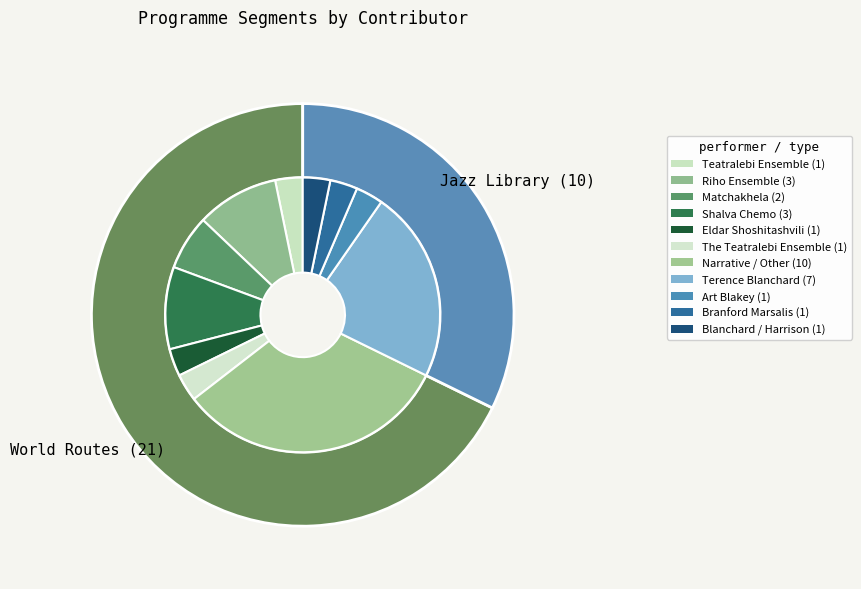

To the nearest percent, what is the difference between the World Routes and Jazz Library slice percentages?

35%